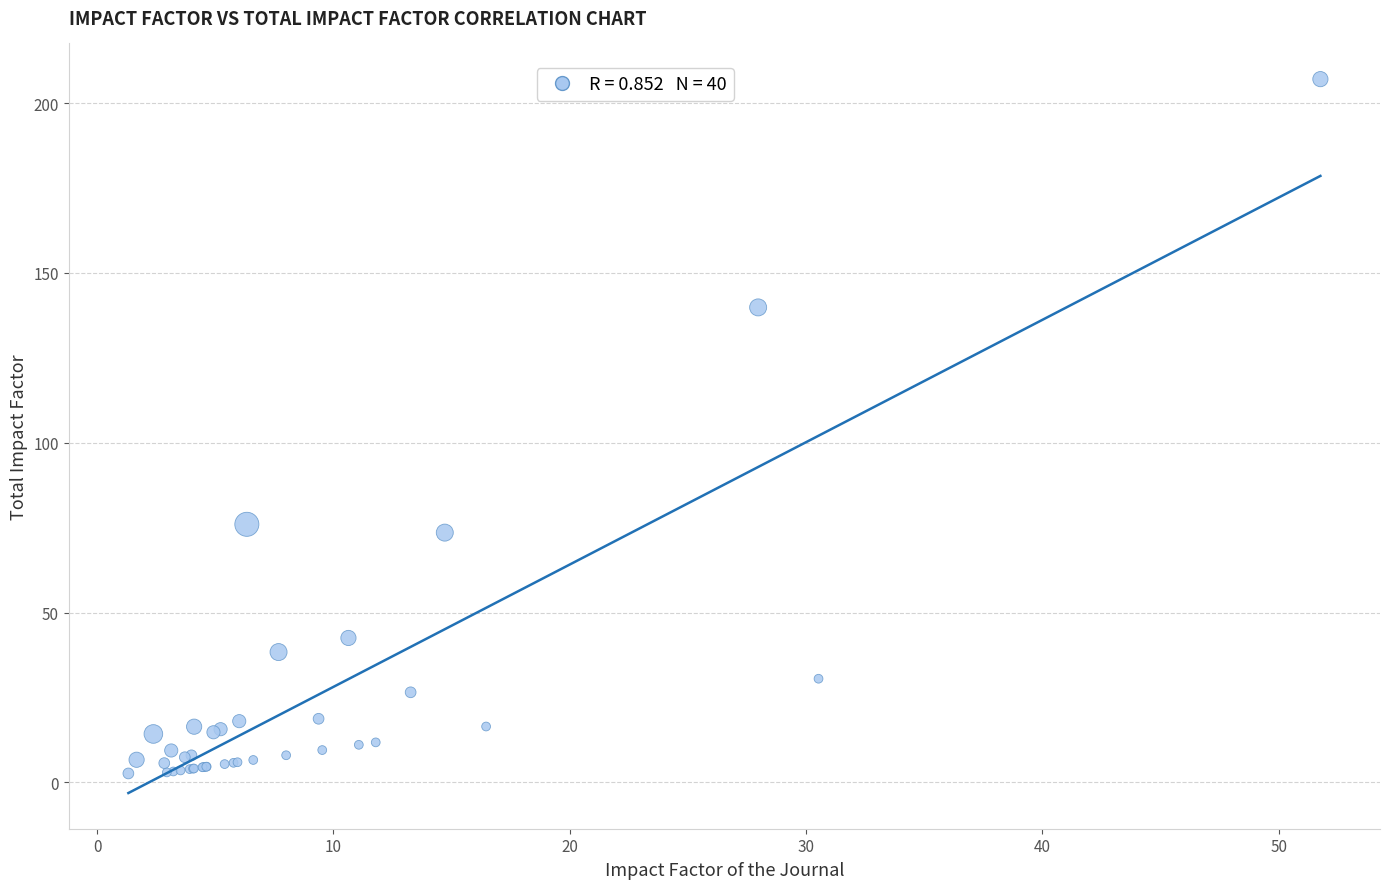

What Y value in the scatter plot is closest to 104?

76.0